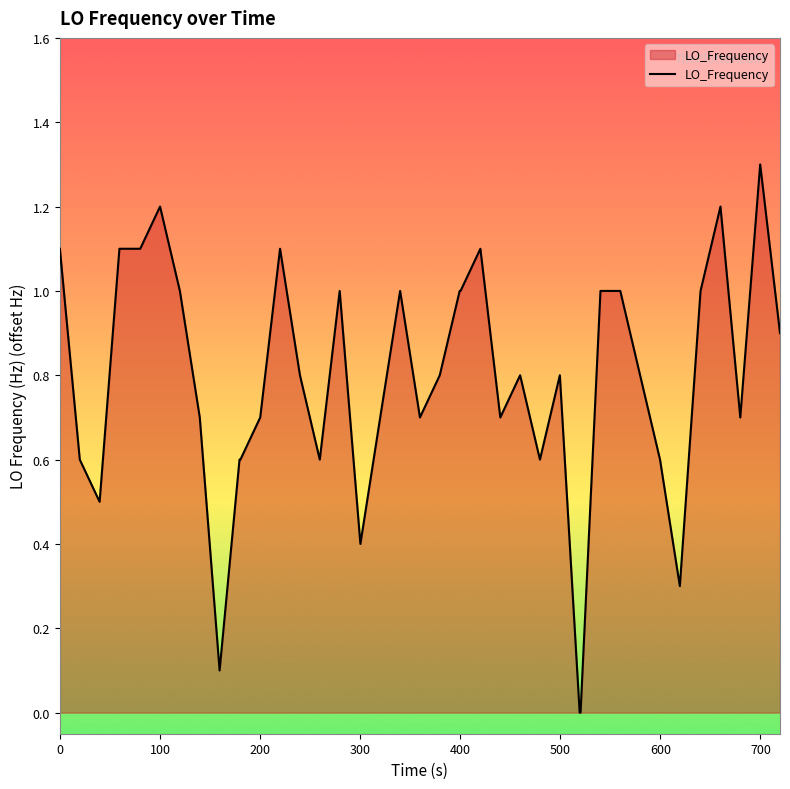

Reading left to right, extract all data points from this chart.

1.1	0.6	0.5	1.1	1.1	1.2	1.0	0.7	0.1	0.6	0.6	0.7	1.1	0.8	0.6	1.0	0.4	0.7	1.0	0.7	0.8	1.0	1.0	1.1	0.7	0.8	0.6	0.8	0.0	0.0	1.0	1.0	0.8	0.6	0.3	1.0	1.2	0.7	1.3	0.9